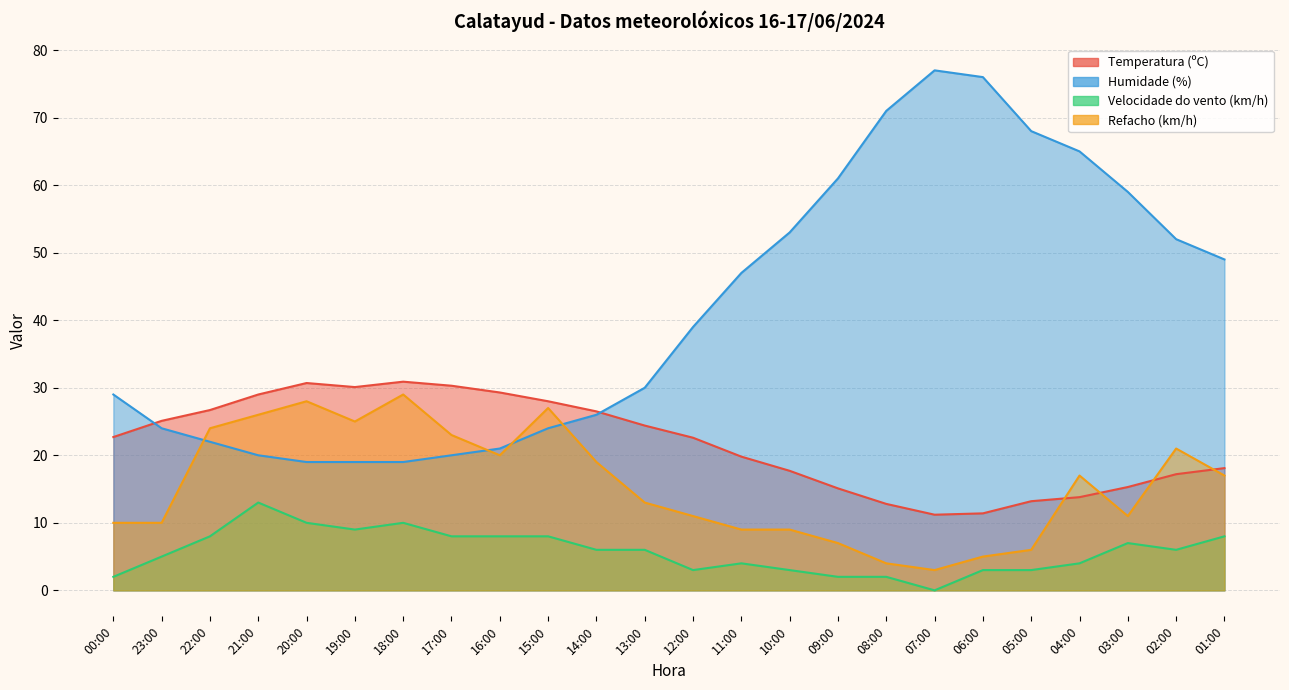

Between 10:00 and 01:00, which is larger?

01:00